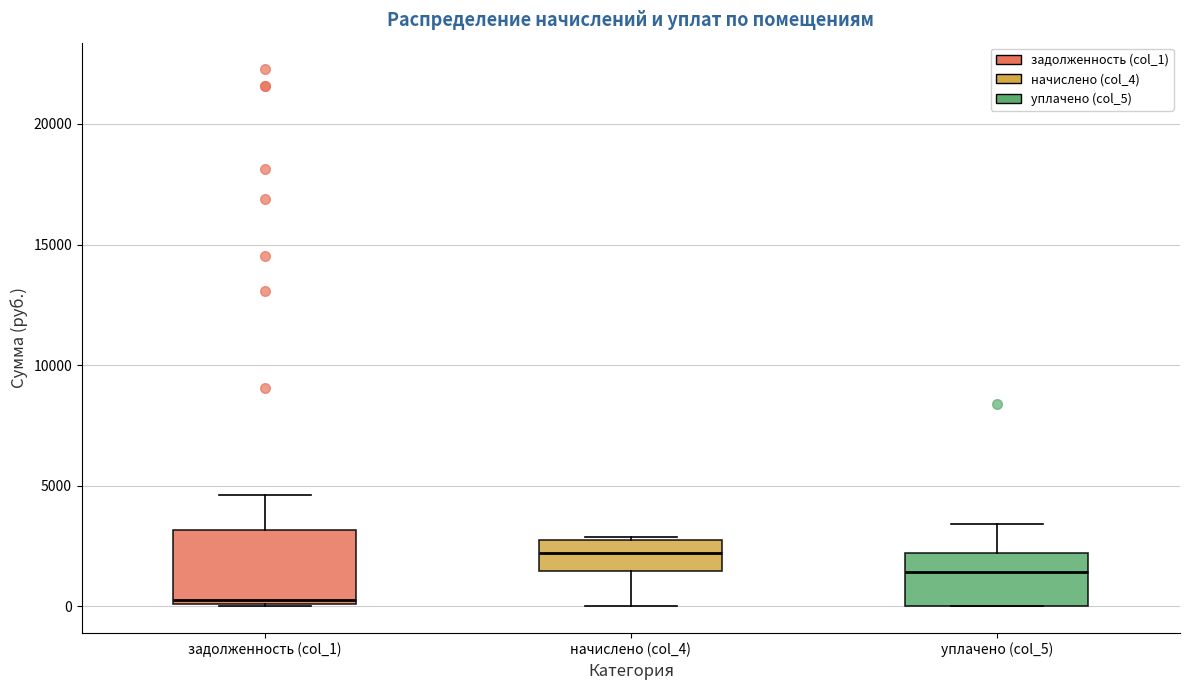

Where does the upper whisker of the box for уплачено (col_5) end on the y-axis? The values are not printed on the chart, so give them approximately, as read against the axis.

3500